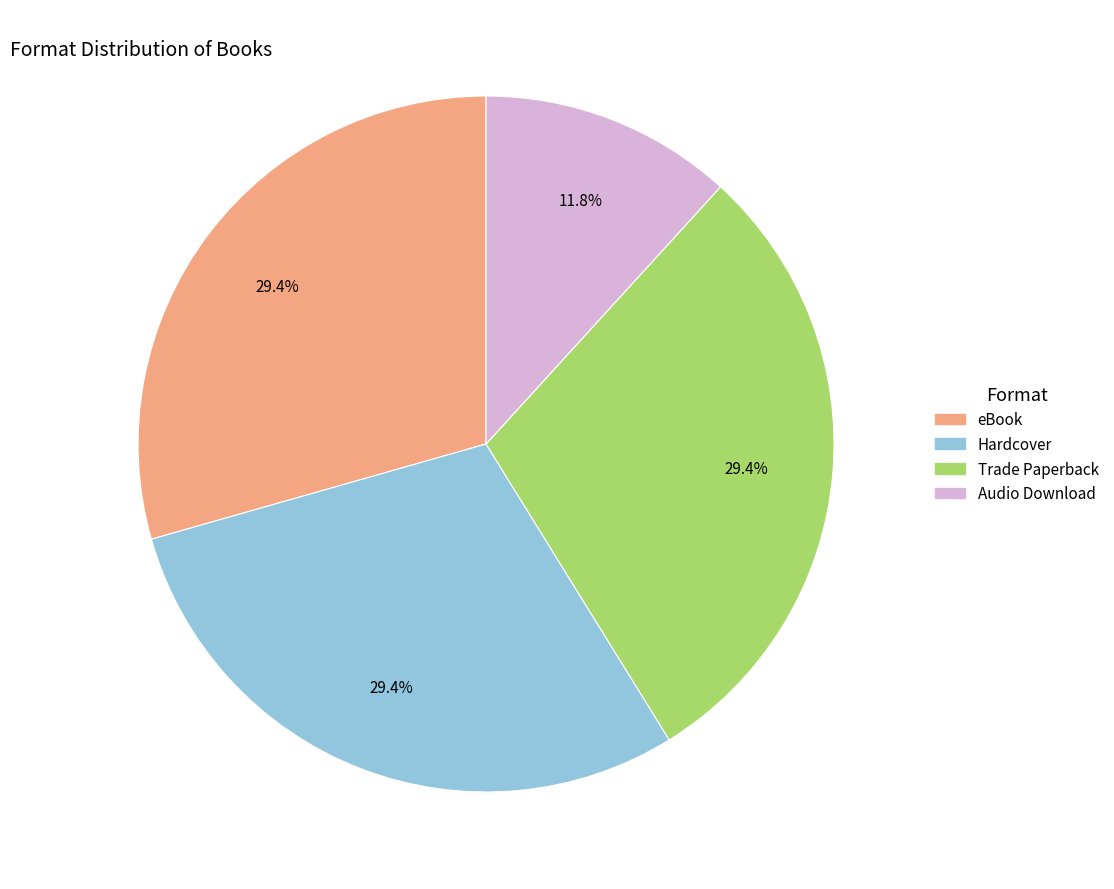

What percentage is the Trade Paperback slice, to the nearest percent?

29%